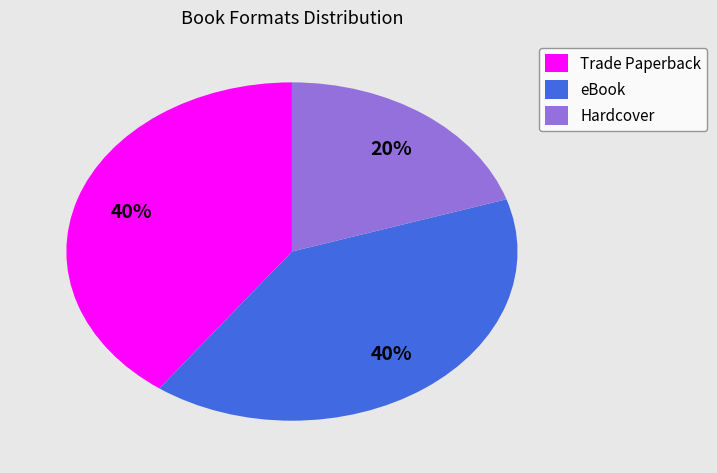

Which category has the smallest portion of the pie?

Hardcover